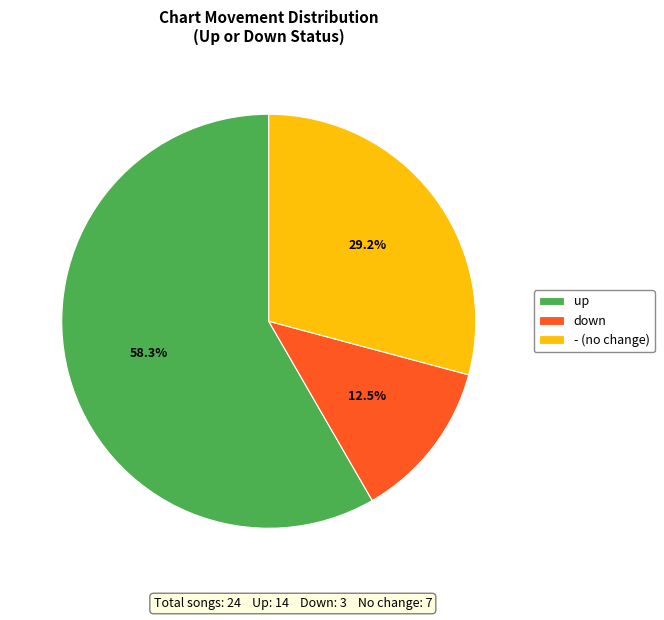

To the nearest percent, what is the difference between the up and down slice percentages?

46%